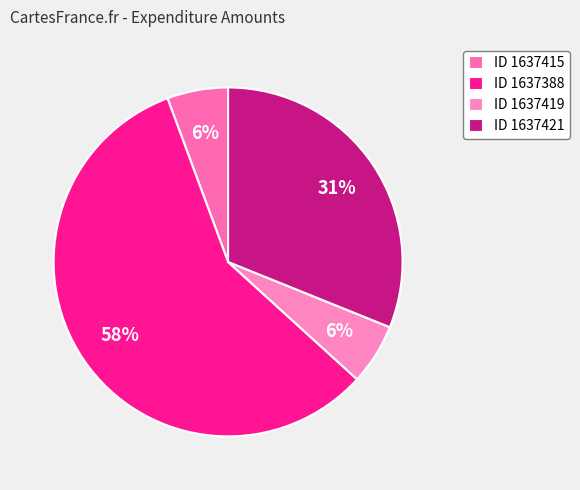

To the nearest percent, what is the difference between the largest and smallest slice percentages?

52%